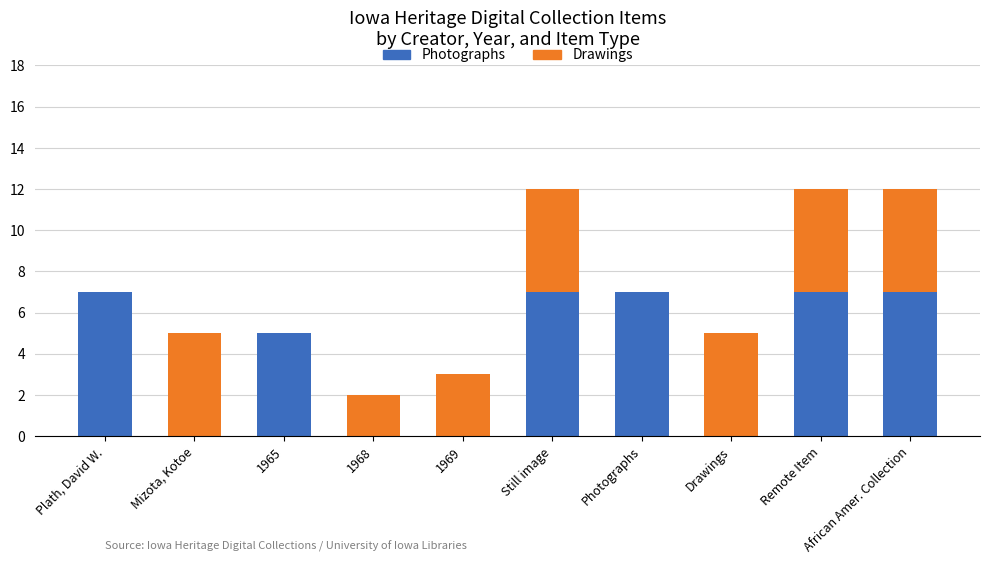

What is the highest value of the Photographs series?

7